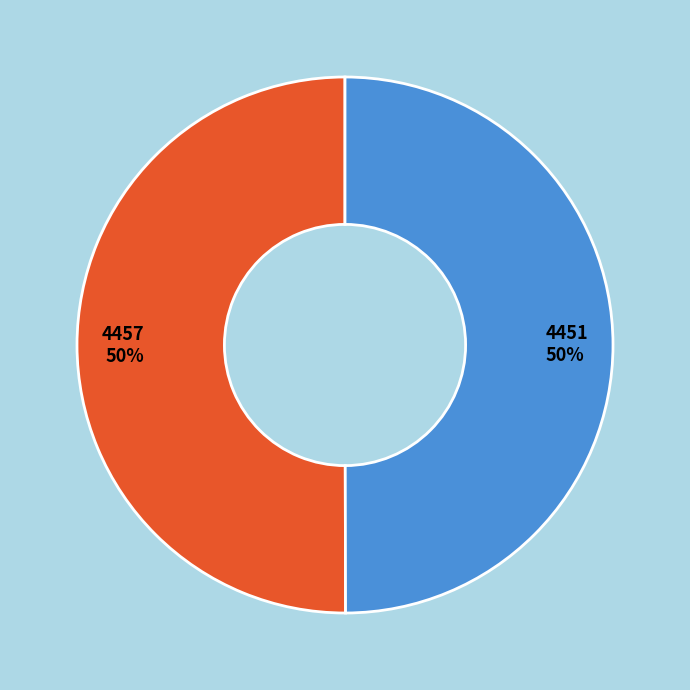

To the nearest percent, what is the combined percentage of 4451 and 4457?

100%